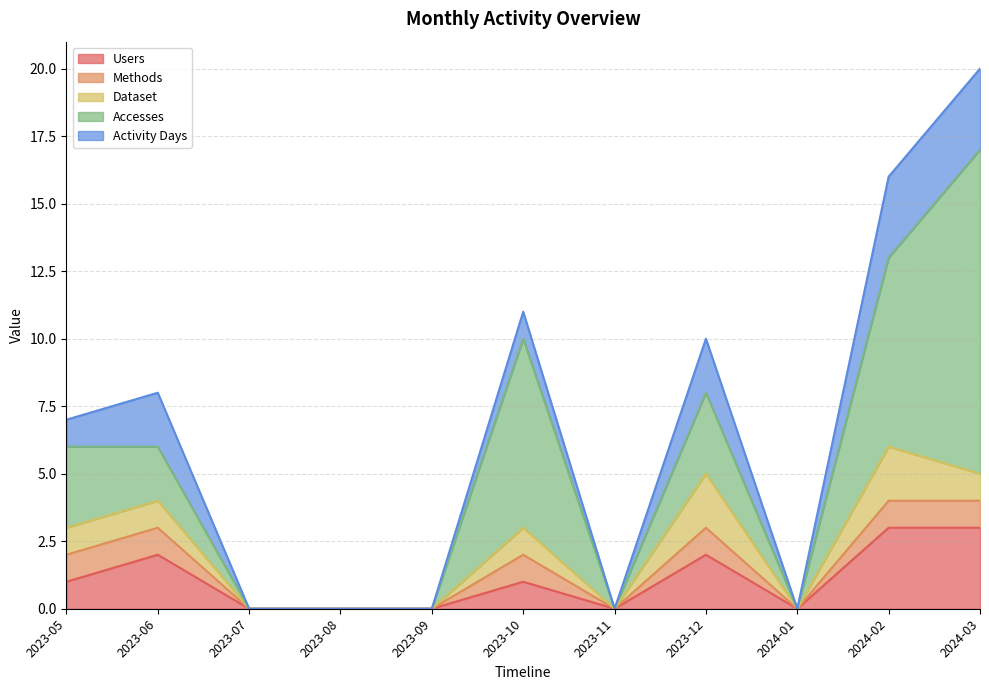

What is the difference between the Accesses values at 2023-12 and 2024-02?

4